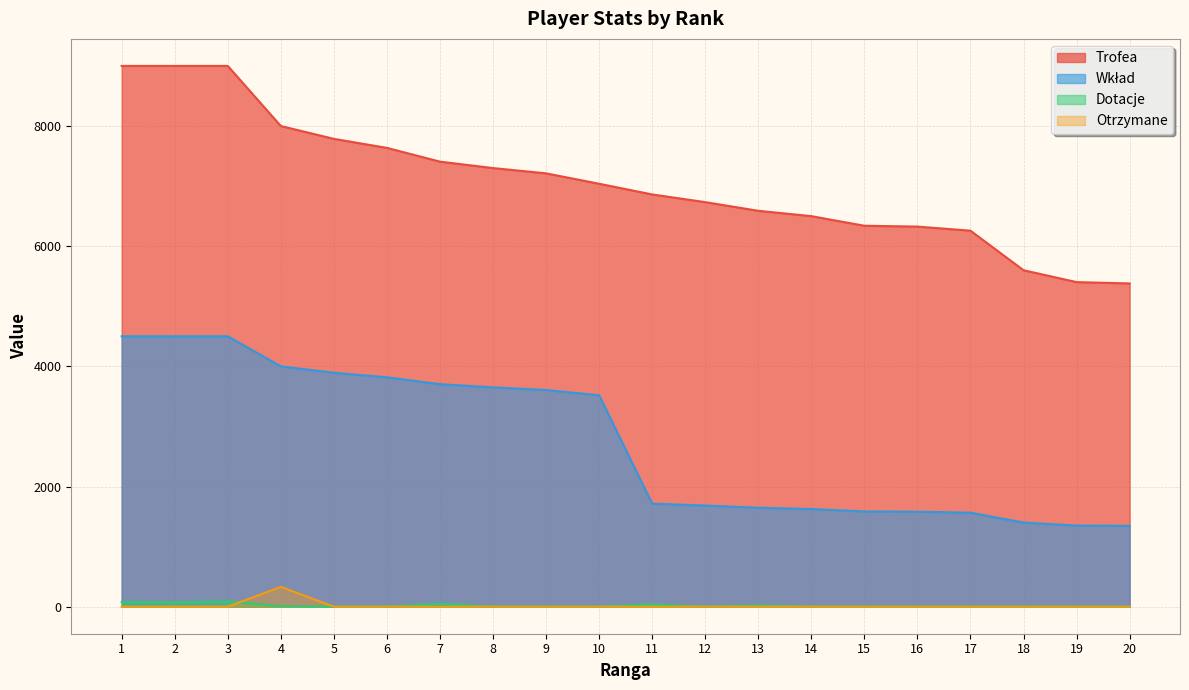

What is the greatest value displayed?

9000